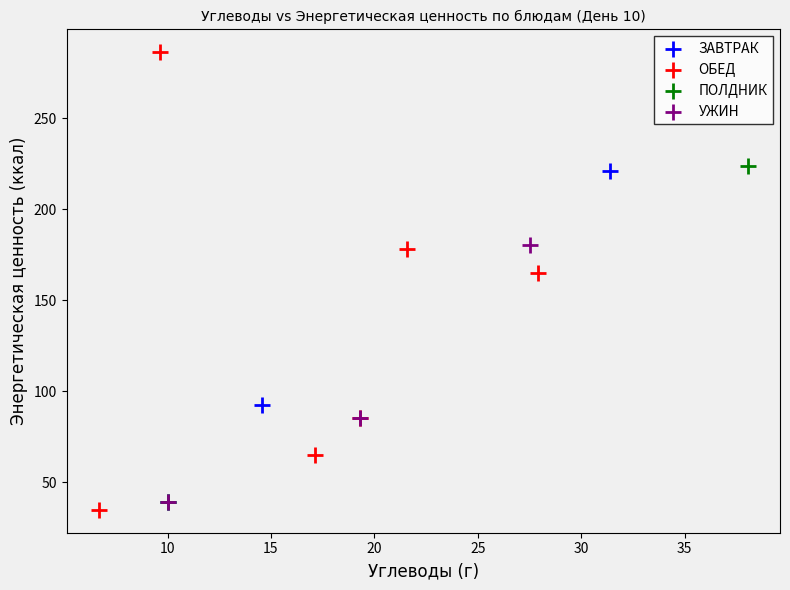

What are all the series names shown in the legend?

ЗАВТРАК, ОБЕД, ПОЛДНИК, УЖИН